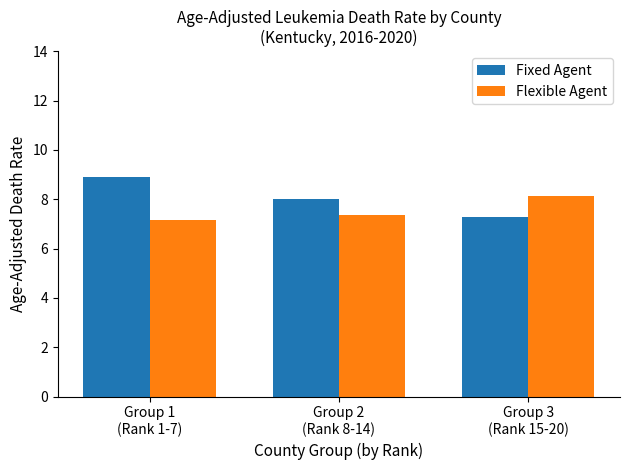

Read the Fixed Agent value at Group 3
(Rank 15-20).

7.3